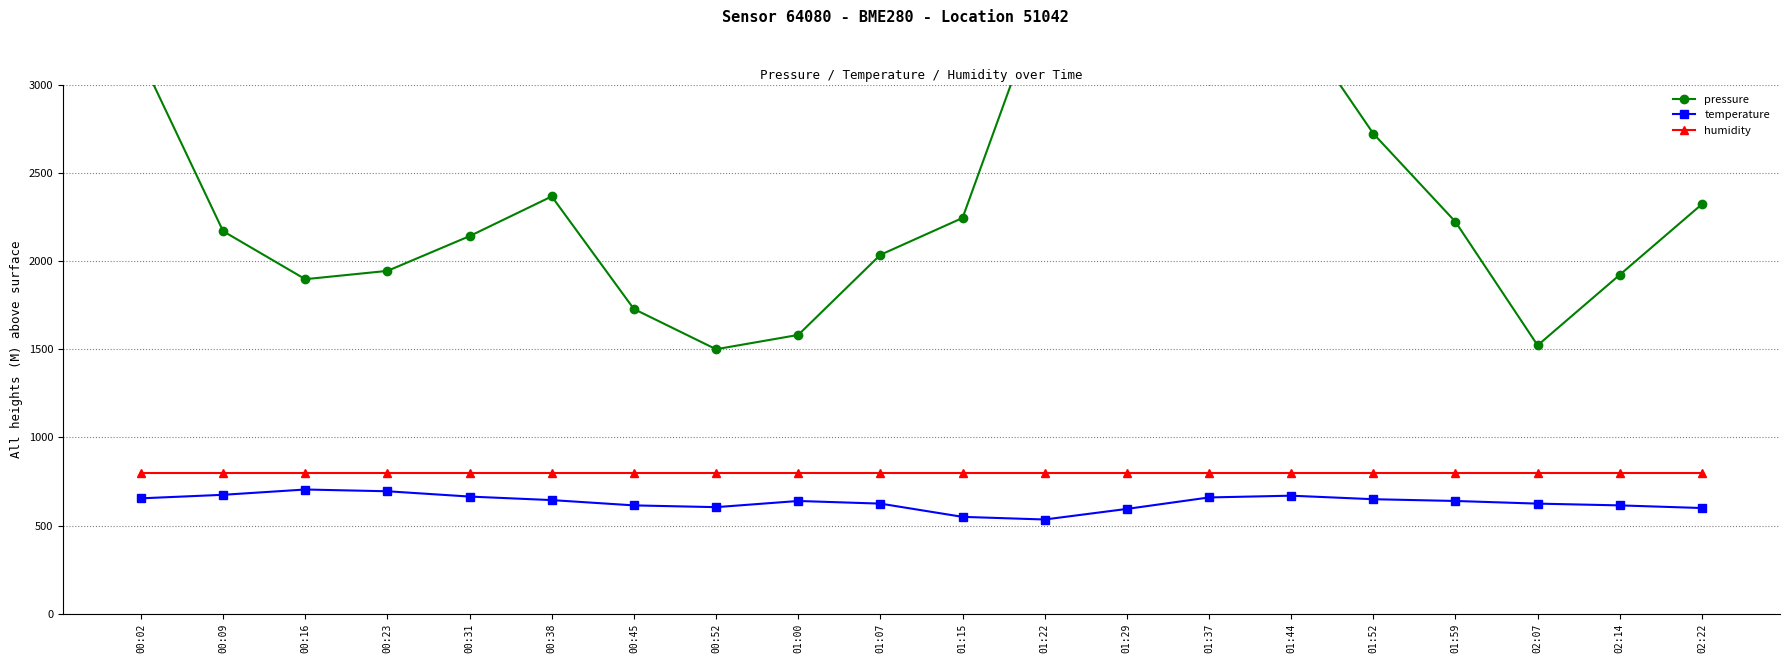

What is the difference between the highest and lowest values at 00:52?

895.0